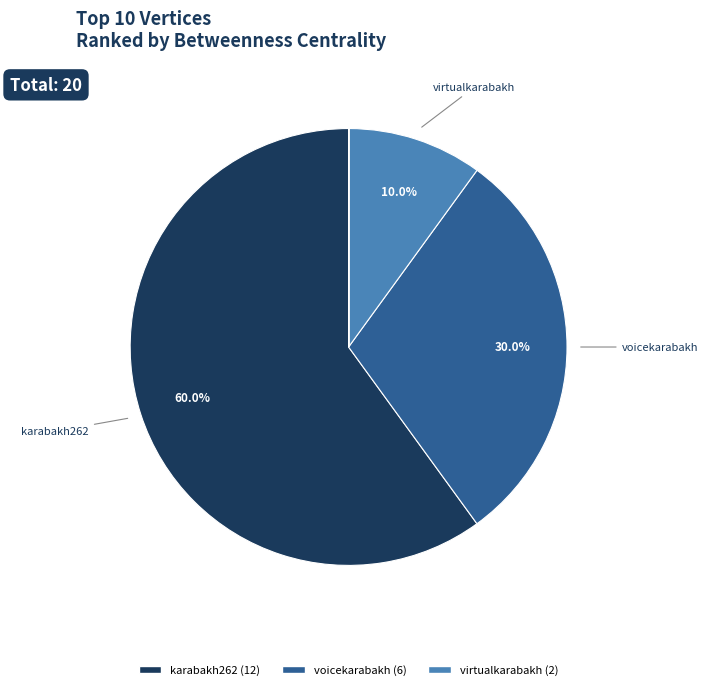

Count the number of slices in the pie.

10